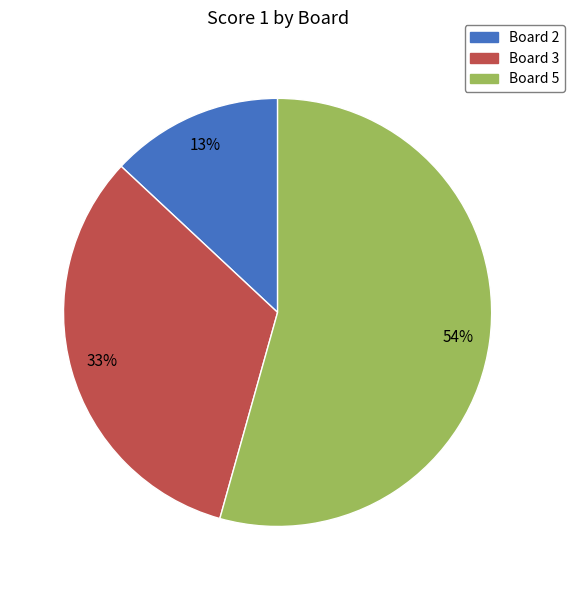

Is it true that Board 3 is 41% of the pie?

False